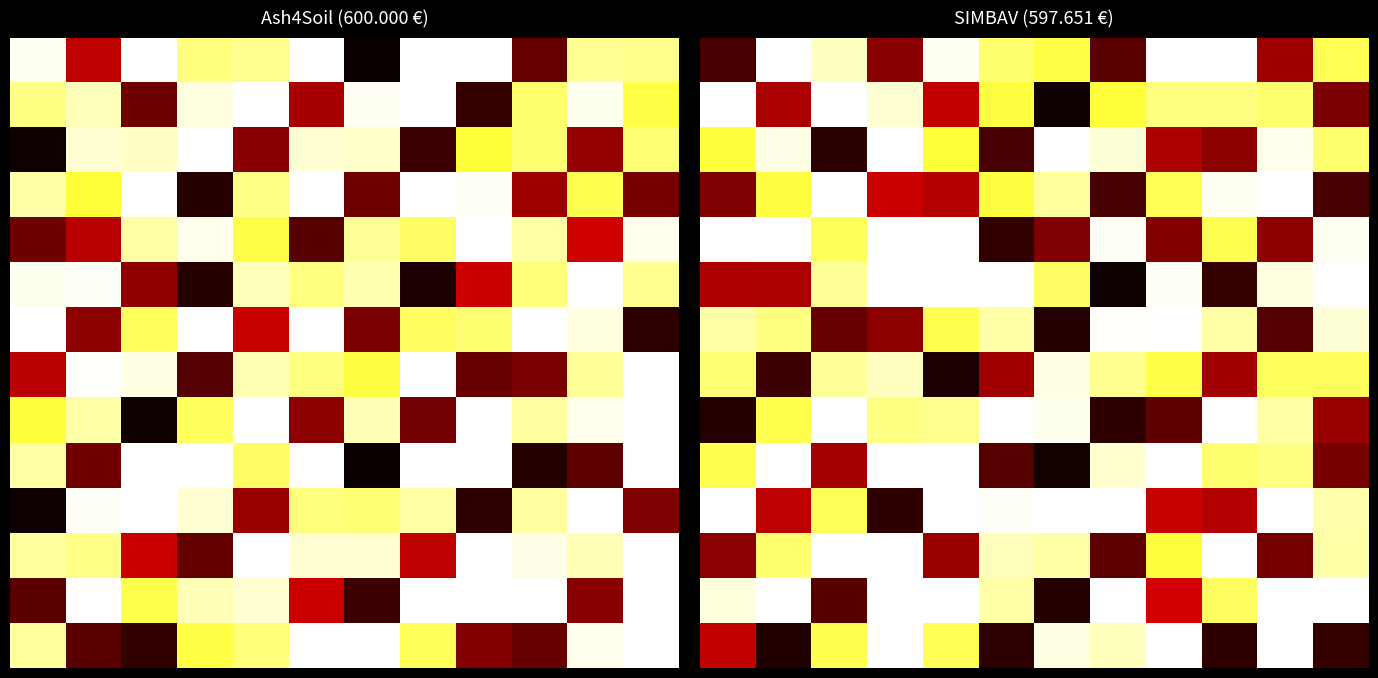

Between 11 and 1, which is larger?

1